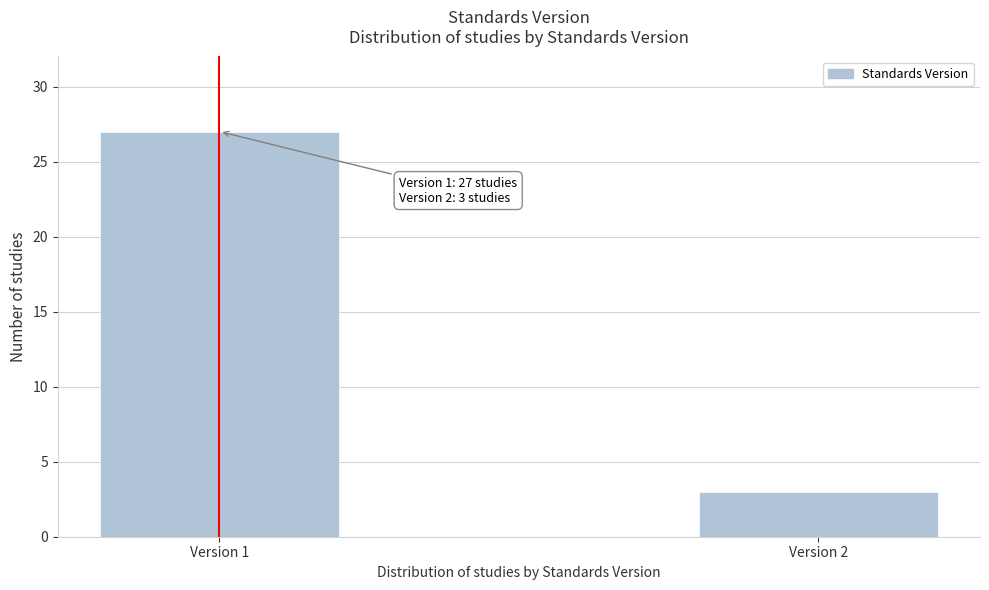

Reading right to left, list all the values displayed in this chart.

3	27